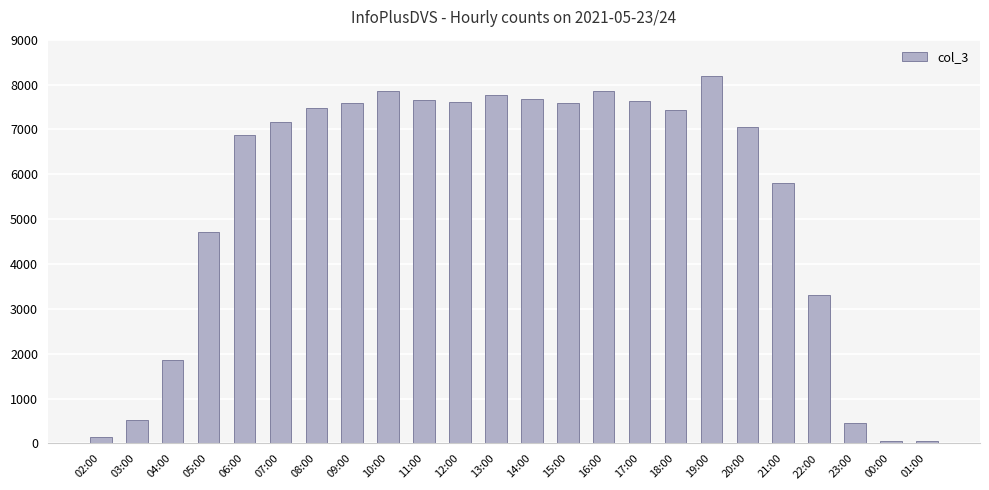

What is the smallest value displayed?

54